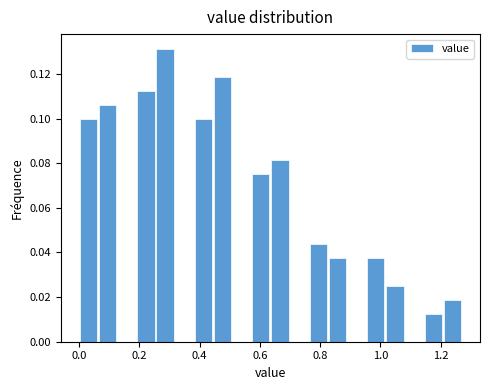

Read against the x-axis, roughly where is the centre of the tallest bar?

0.28